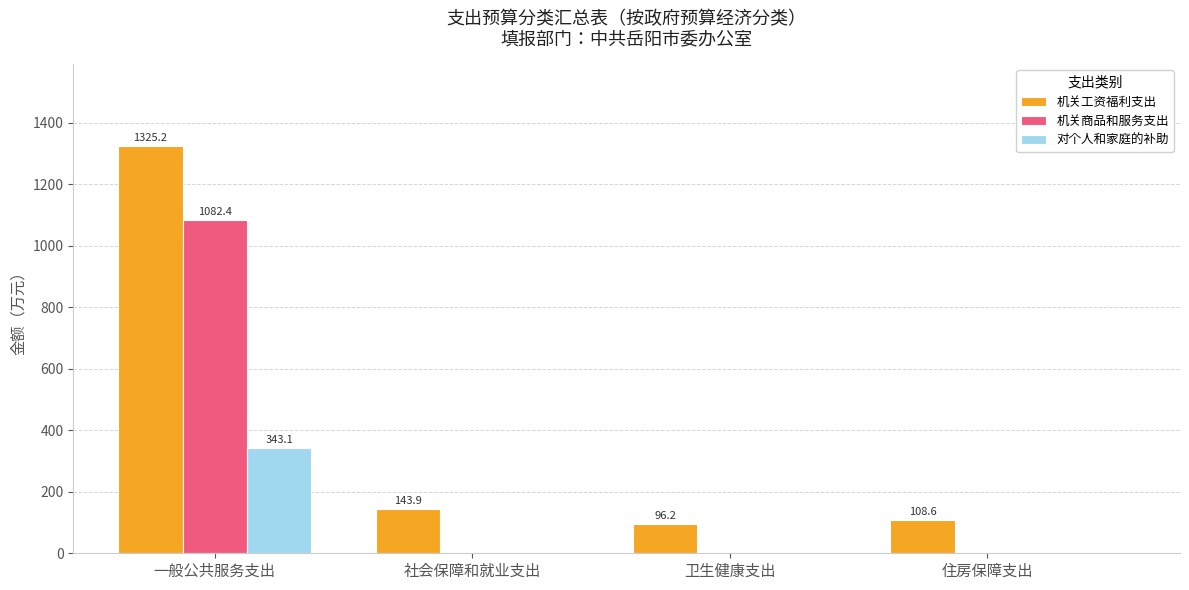

Where is 机关工资福利支出 nearest to the value 710?

社会保障和就业支出